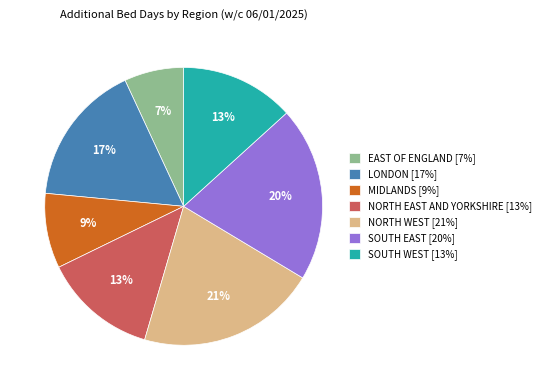

Between MIDLANDS and SOUTH WEST, which is larger?

SOUTH WEST